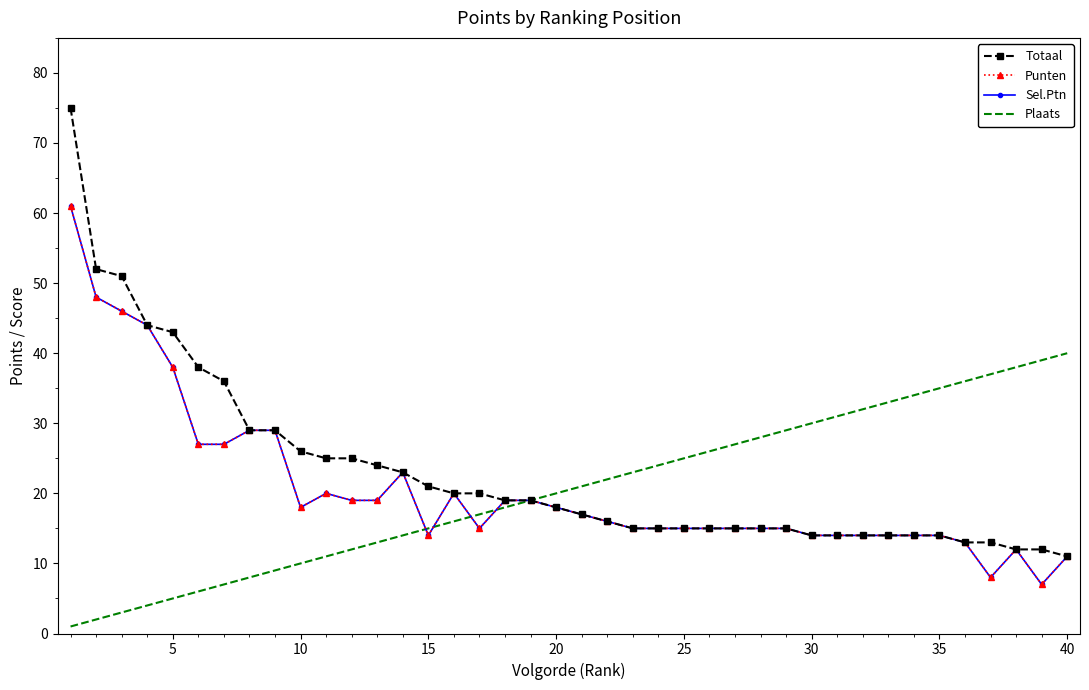

Is this an area chart (filled region under the line)?

No